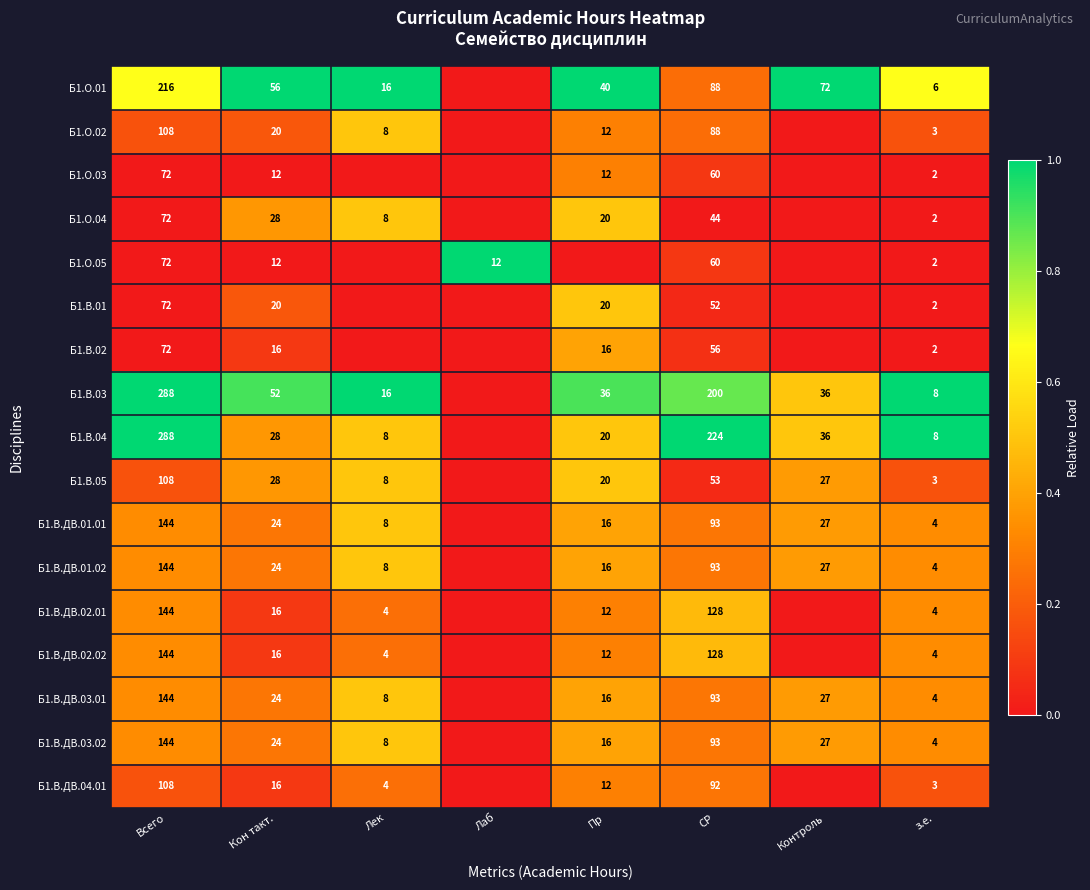

Is it true that Б1.О.01 equals 8 at з.е.?

False